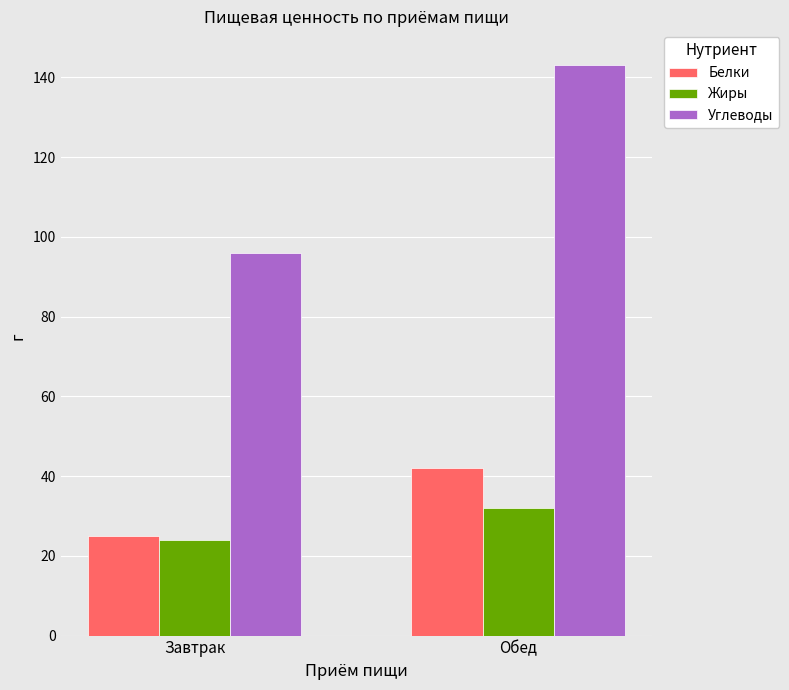

Rank the categories by Белки value from highest to lowest.

Обед, Завтрак